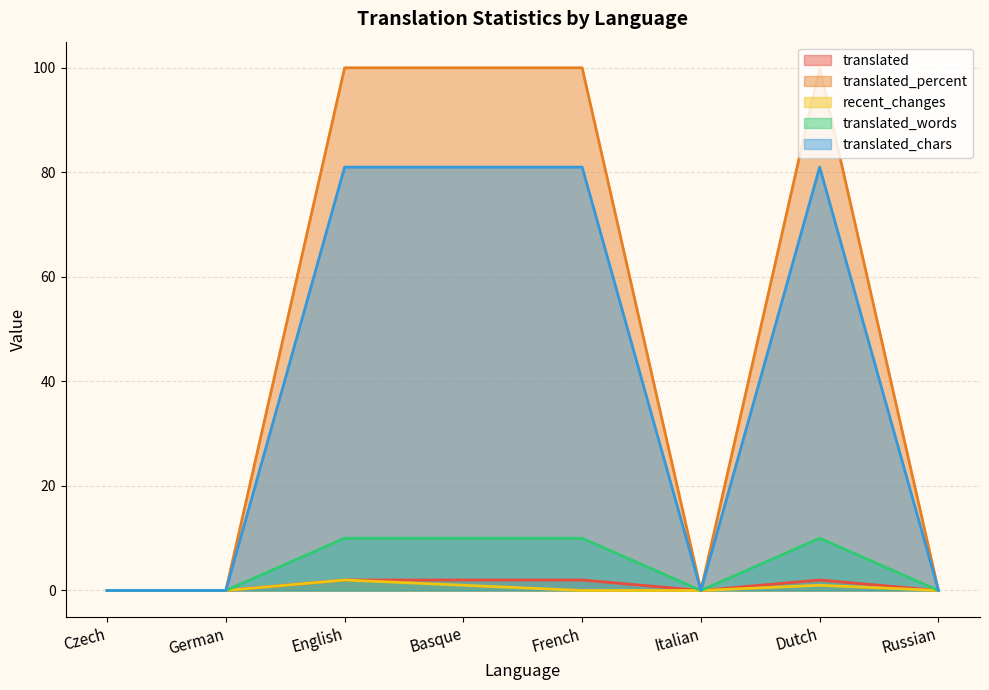

Which series has the largest total across all categories?

translated_percent